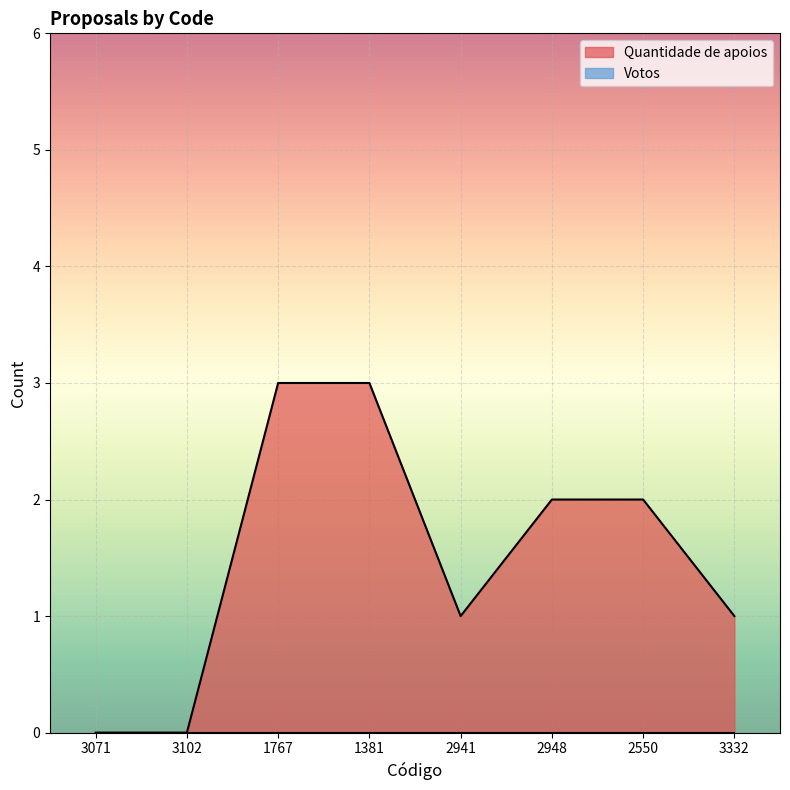

Is it true that Quantidade de apoios equals 1 at 2550?

False